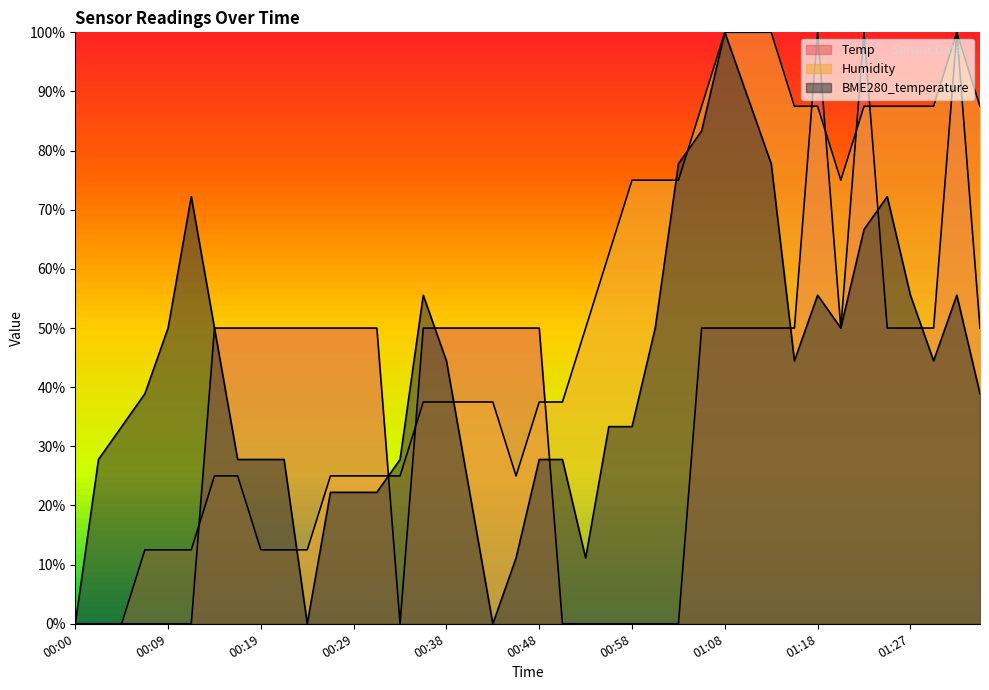

How many intersections are there between BME280_temperature and Humidity?

5